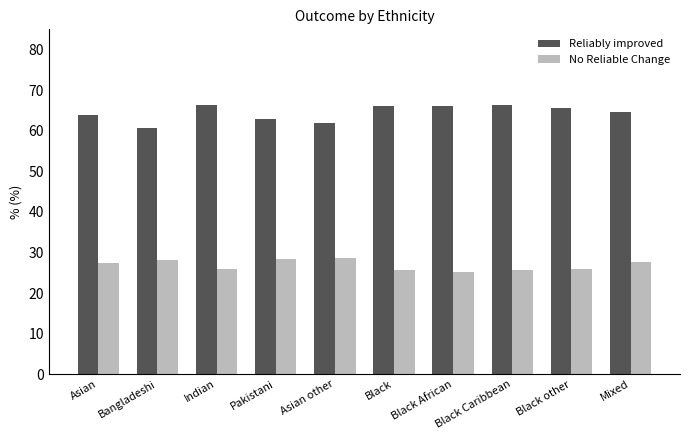

Are the bars grouped side by side (vs. stacked)?

Yes